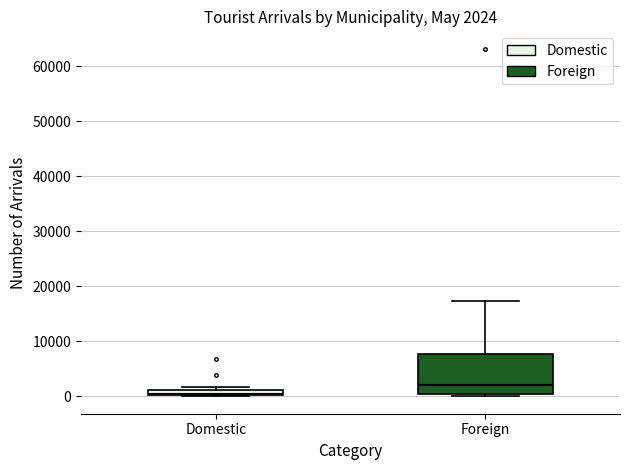

Which box has the lowest median line?

Domestic